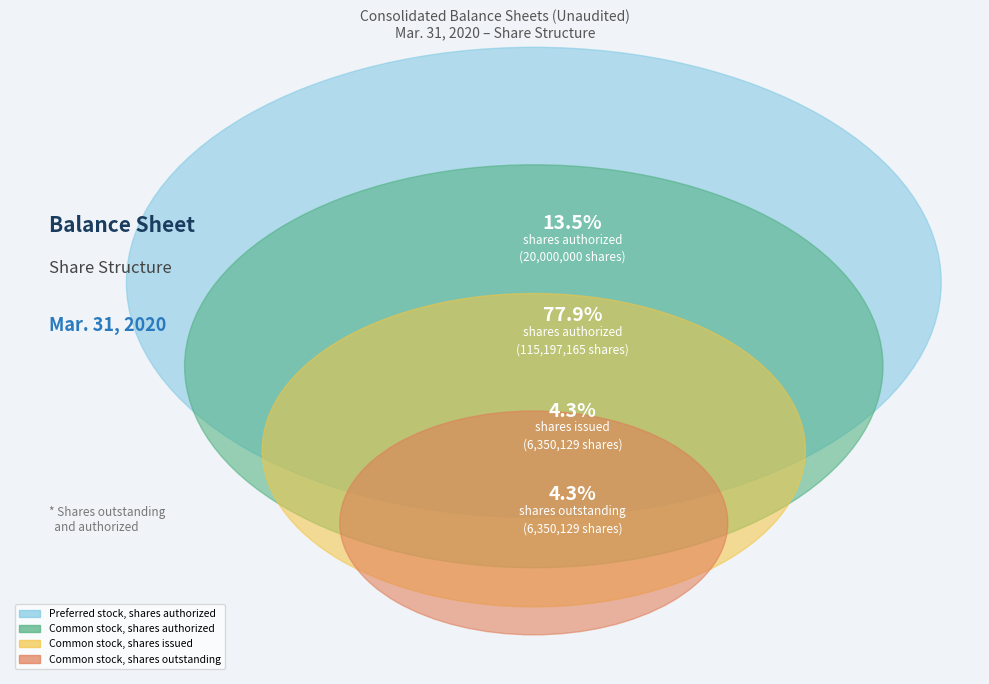

To the nearest percent, what portion does Common stock, shares issued represent?

4%